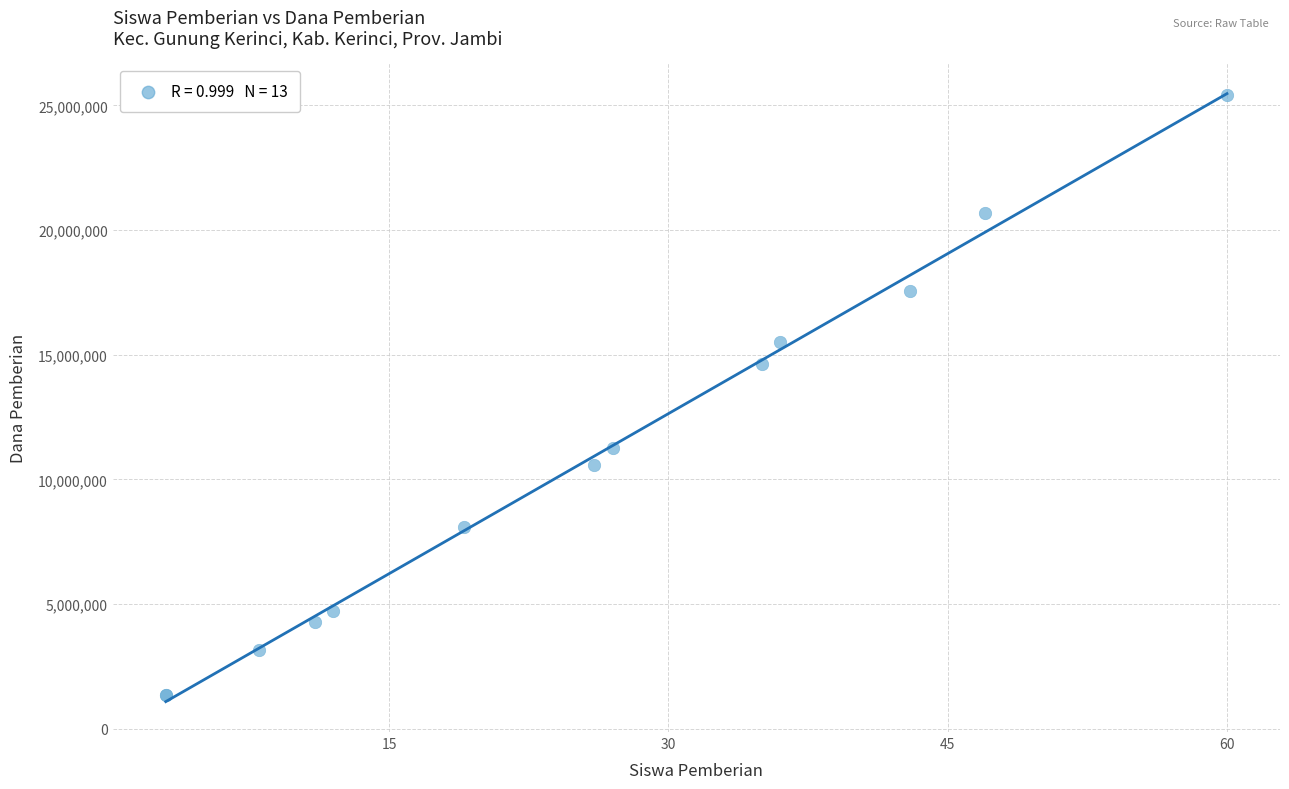

What Y value in the scatter plot is closest to 13387500?

14625000